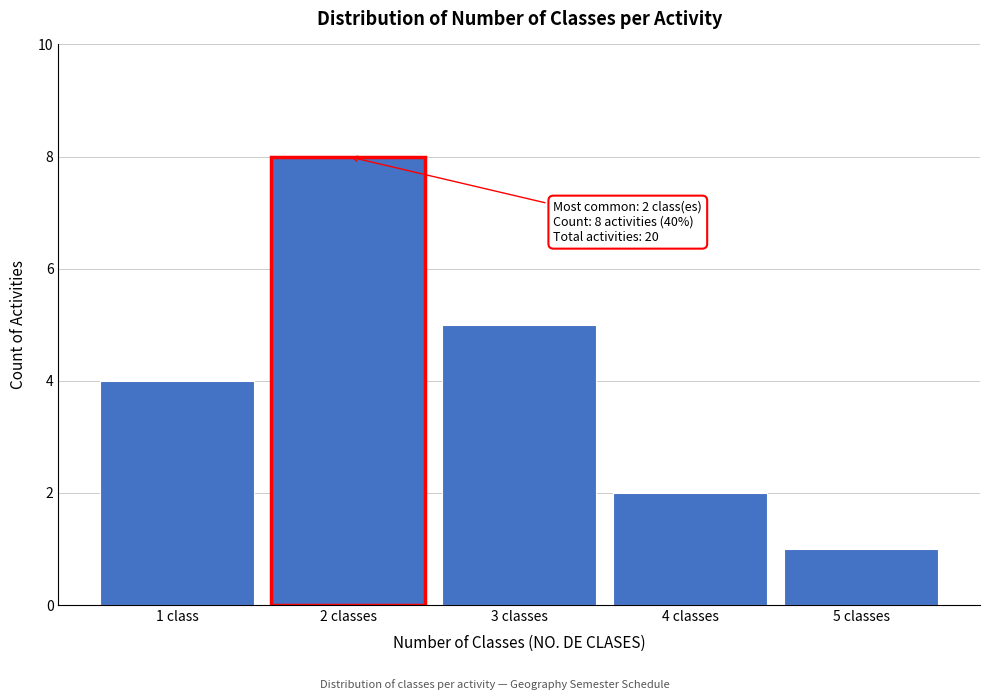

Reading left to right, what are all the values shown in this chart?

4	8	5	2	1